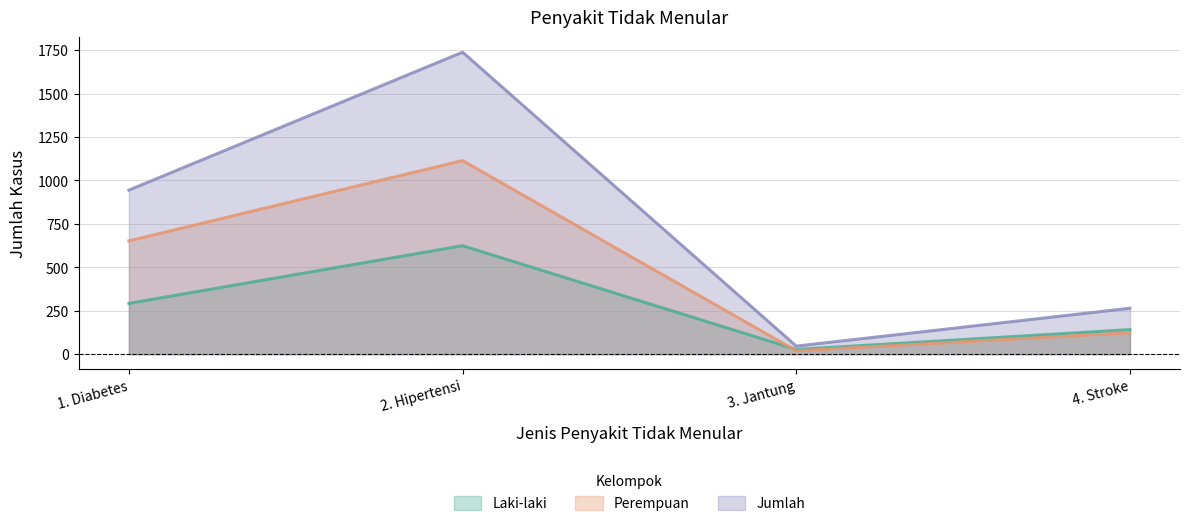

What is the difference between the second highest and minimum values in the Laki-laki series?

265